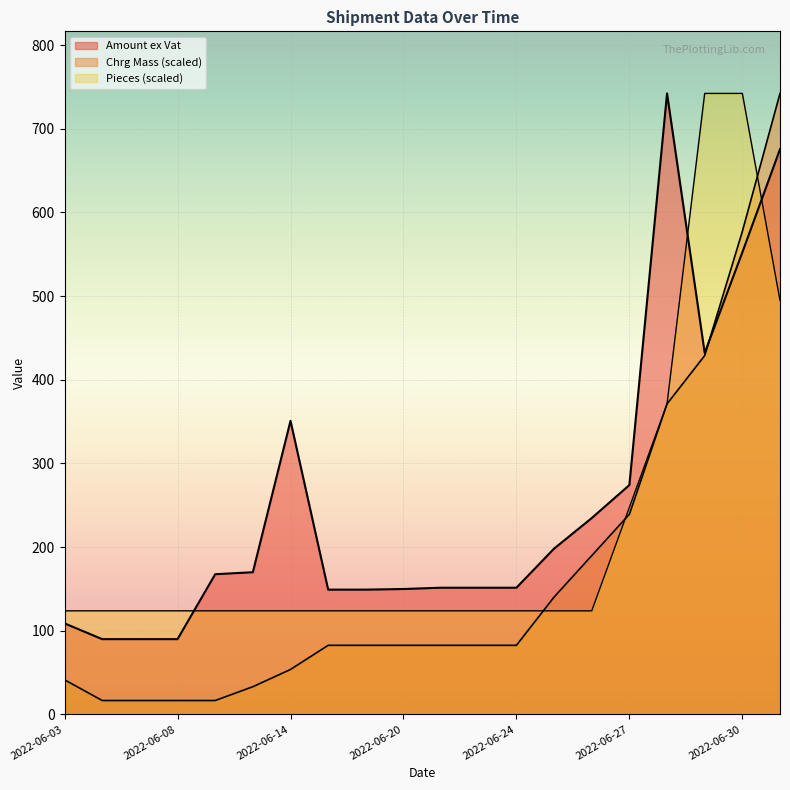

What is the difference between the maximum and minimum values in the Amount ex Vat series?

652.5